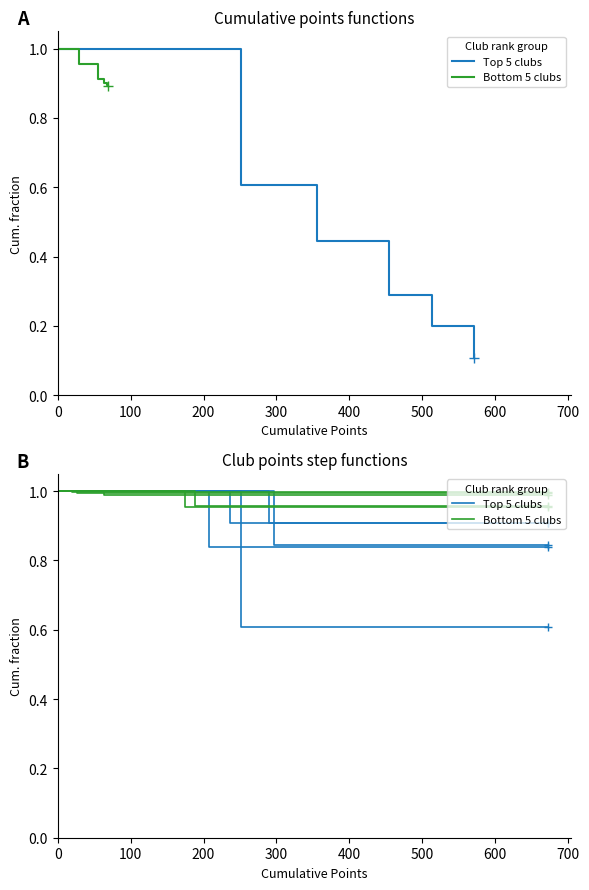

What is the difference between the maximum and minimum values in the Top 5 clubs series?

0.4